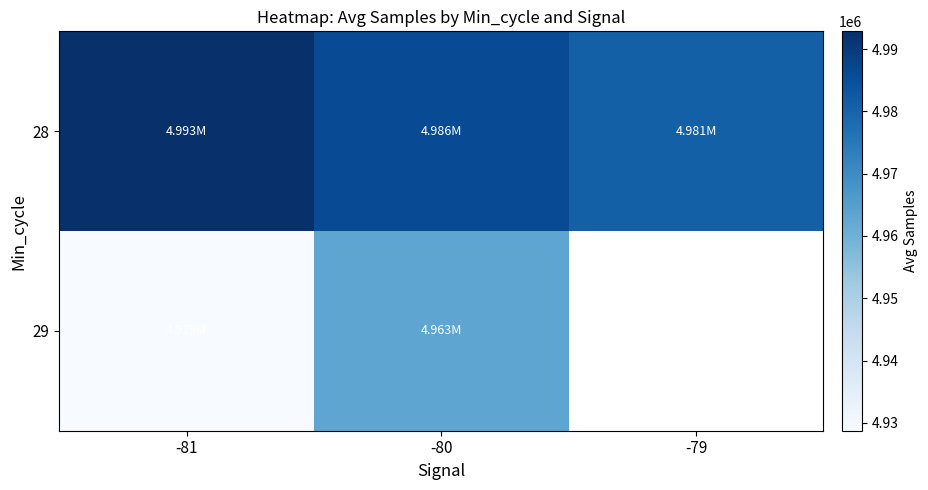

List the series in order of their peak value, lowest first.

29, 28